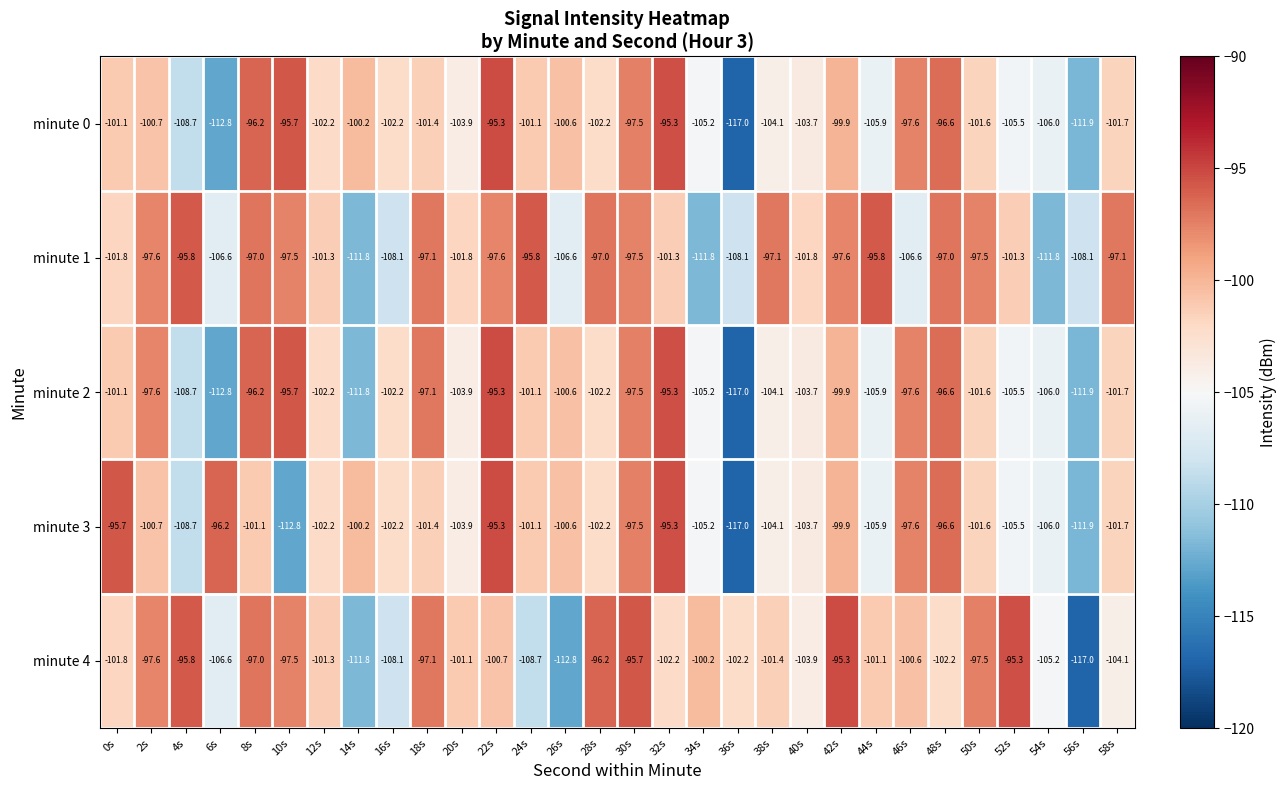

The minute 1 series shows -97.0 at 28s. True or false?

True